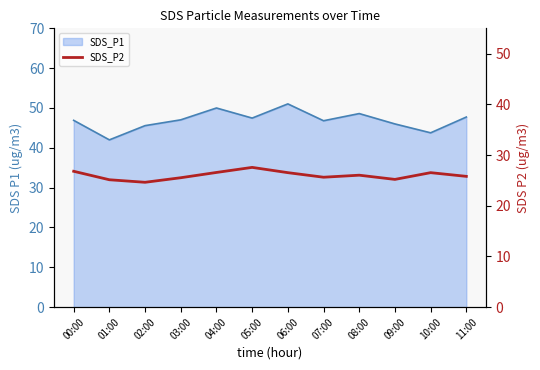

What is the label of the 5th point from the right?

07:00